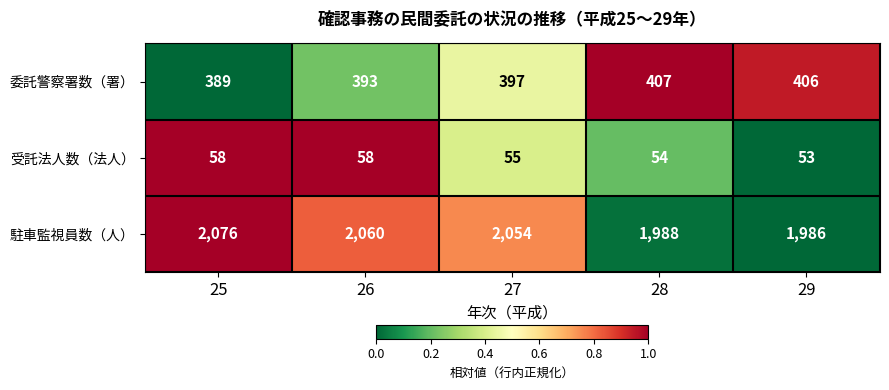

How many series are shown in this chart?

3